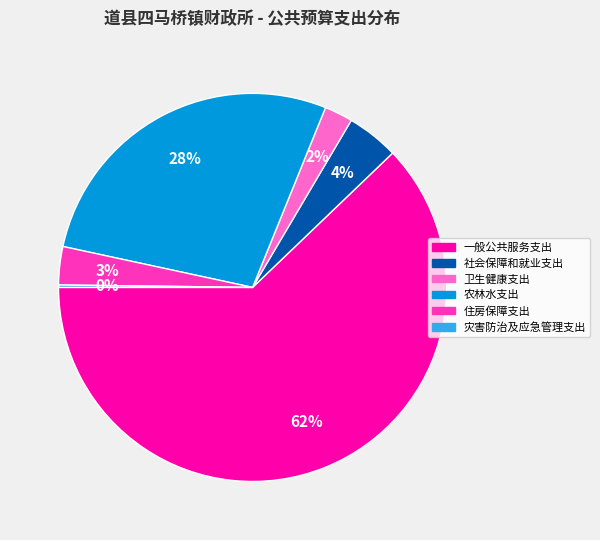

Does any single category account for the majority?

Yes